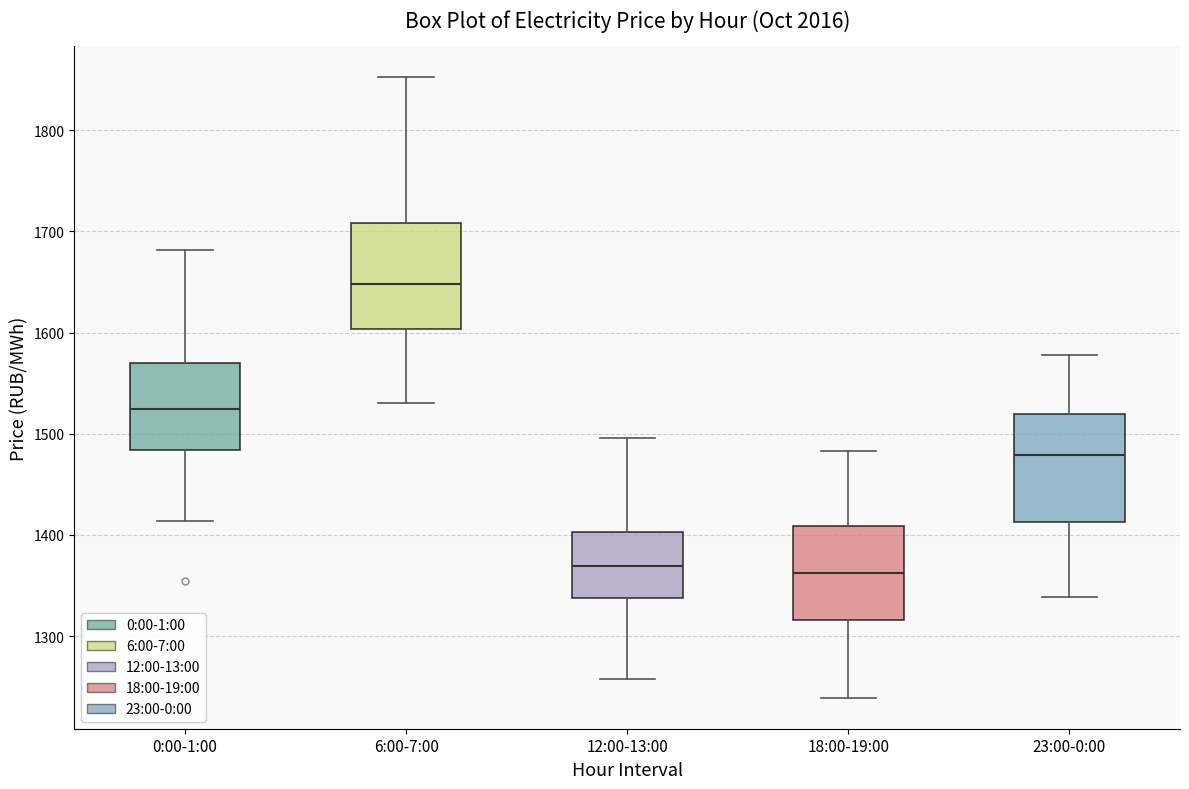

Where does the lower whisker of the box for 12:00-13:00 end on the y-axis? The values are not printed on the chart, so give them approximately, as read against the axis.

1260